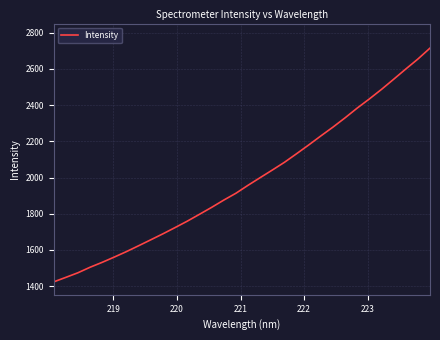

How many lines are shown in the chart?

1